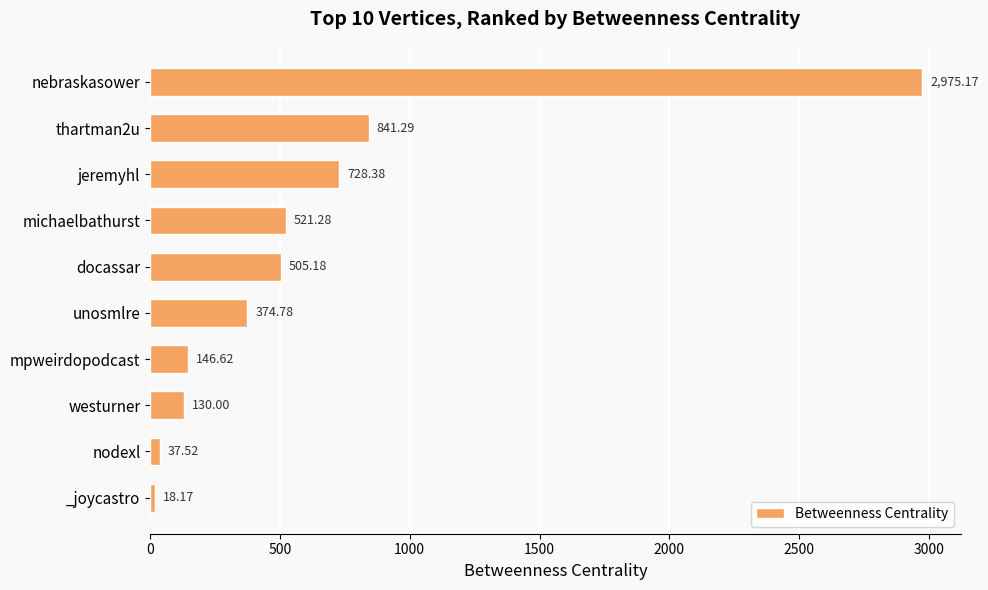

At which label is the value closest to 1496?

thartman2u